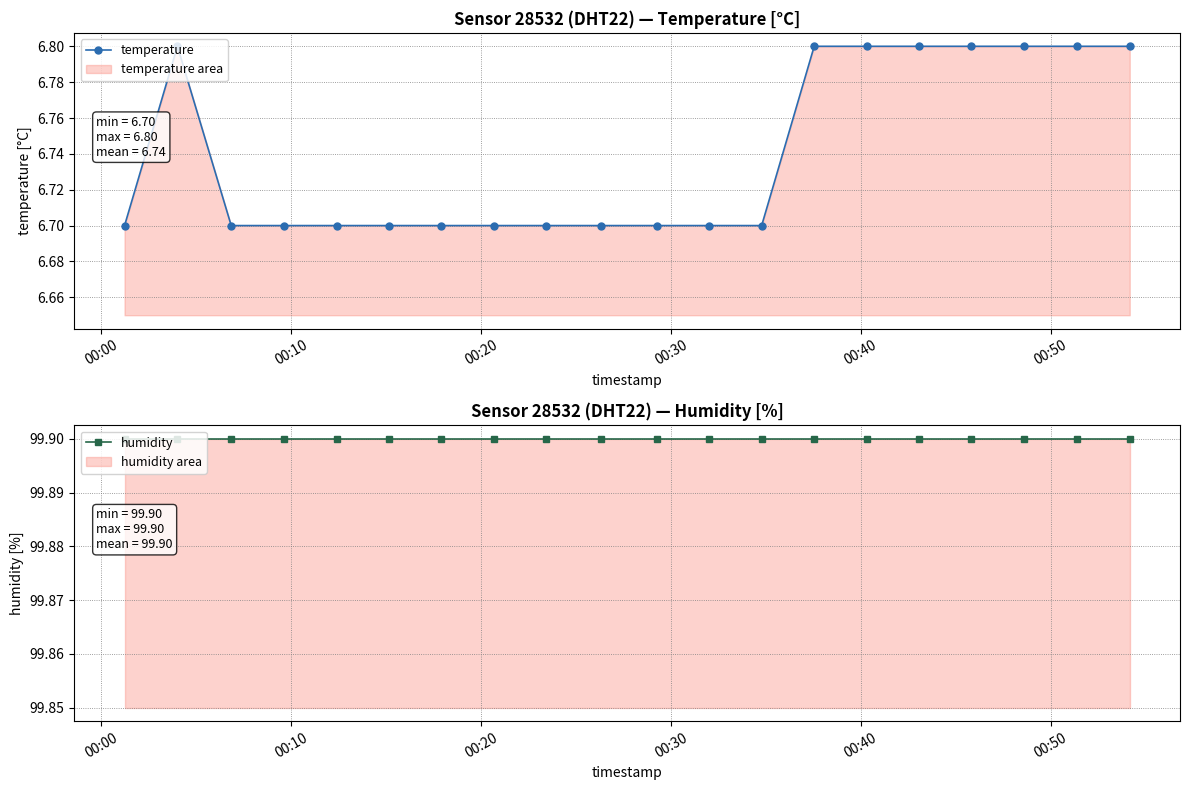

How many lines are shown in the chart?

2